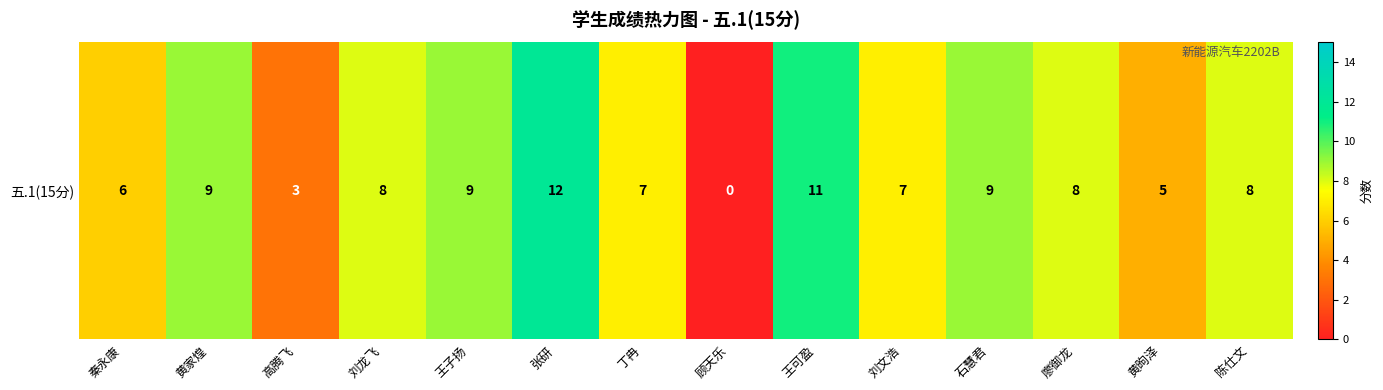

What is the maximum value shown in the chart?

12